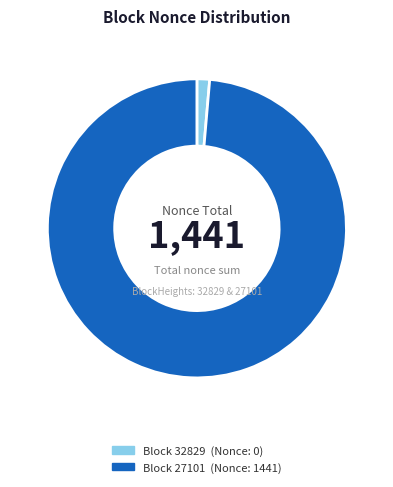

Is there any slice that represents more than half of the pie?

Yes